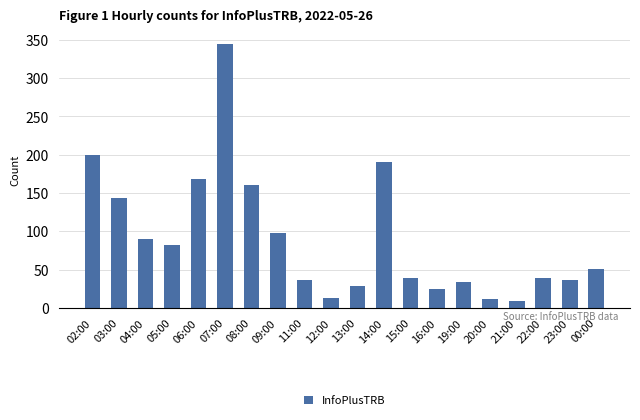

What is the value of the 14th bar from the left?

24